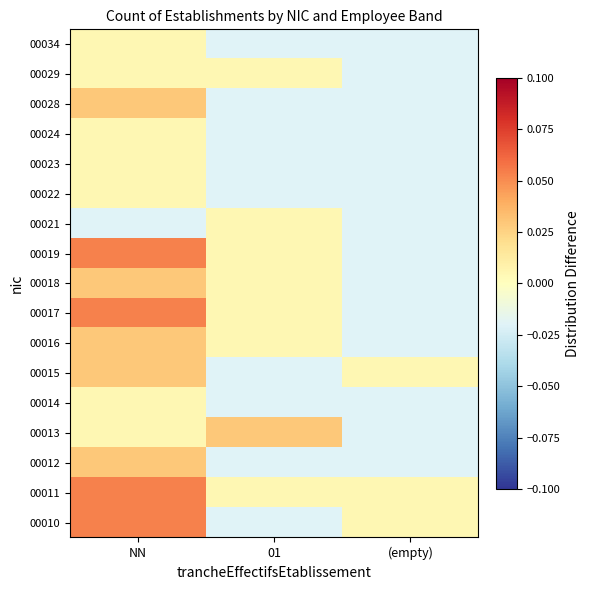

Between NN and (empty), which is larger?

NN